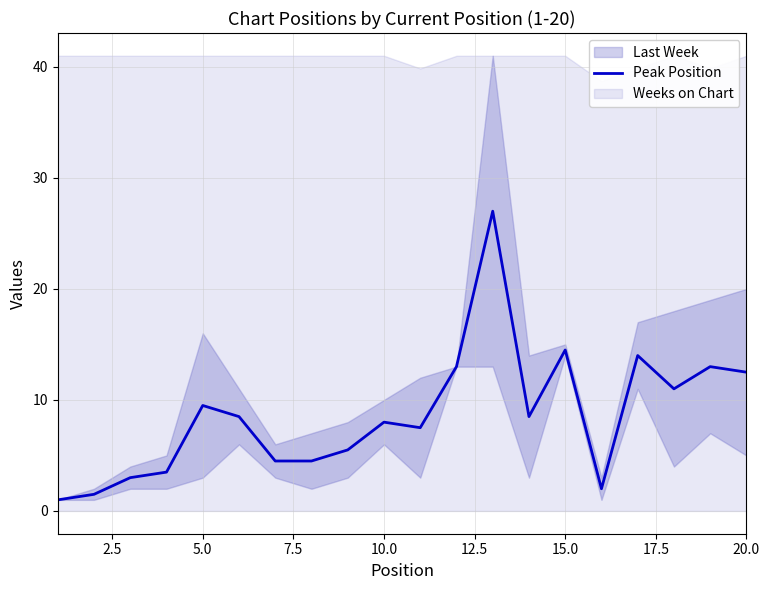

What is the highest value of the Peak Position series?

27.0